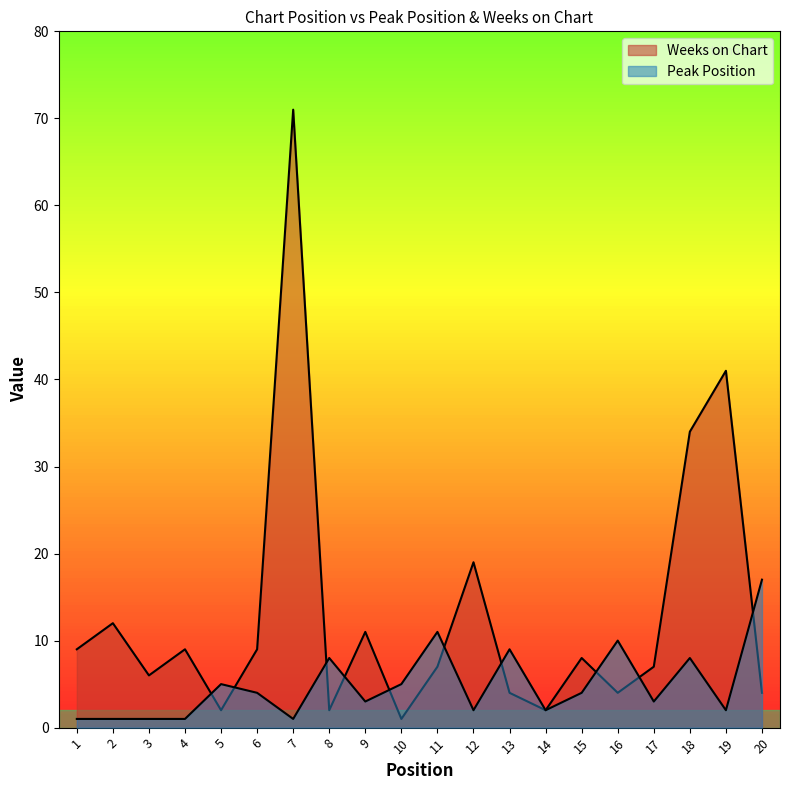

Where is the first local maximum for Peak Position?

5